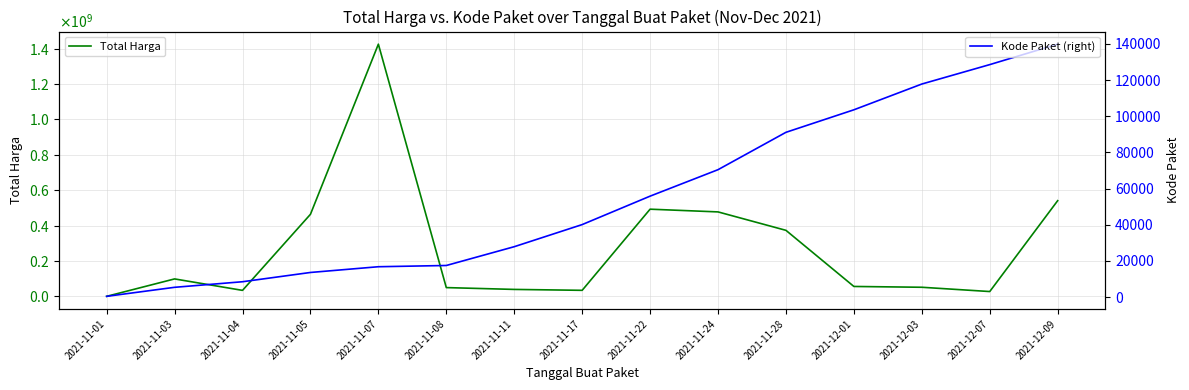

What position from the left is 2021-11-04?

3